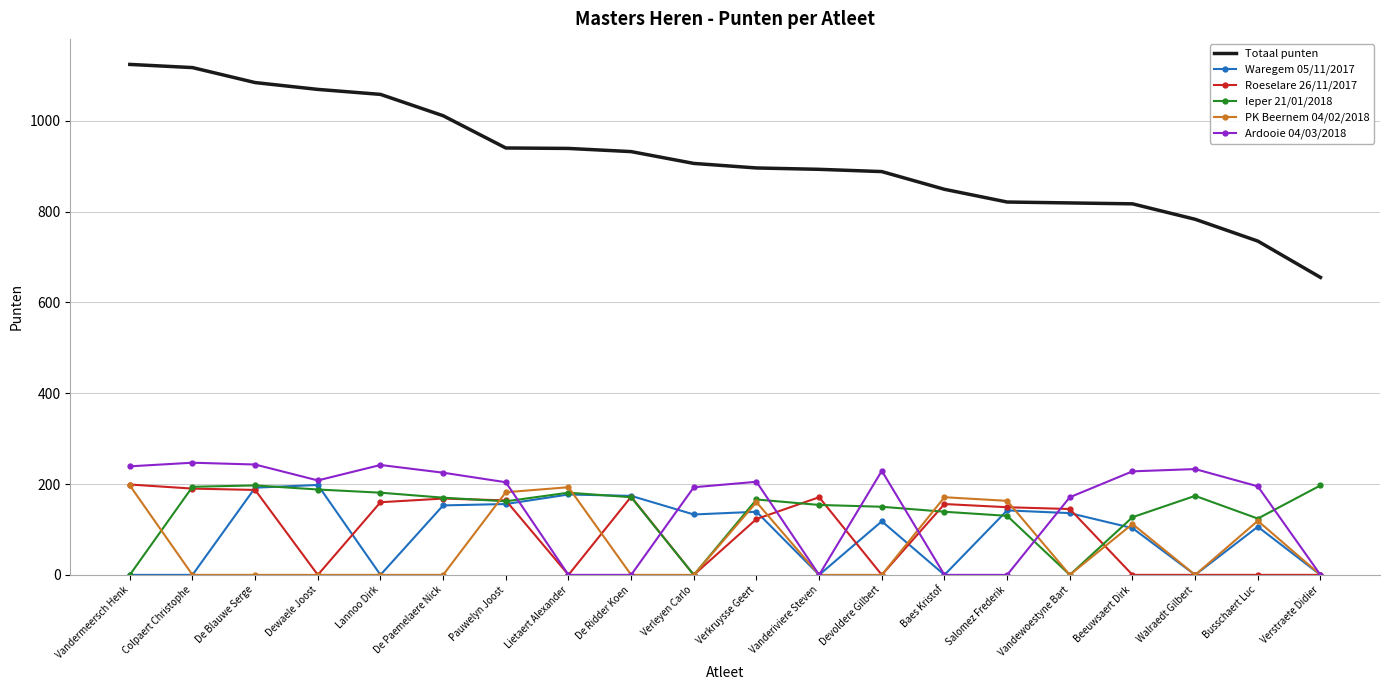

The PK Beernem 04/02/2018 series shows 164 at Beeuwsaert Dirk. True or false?

False